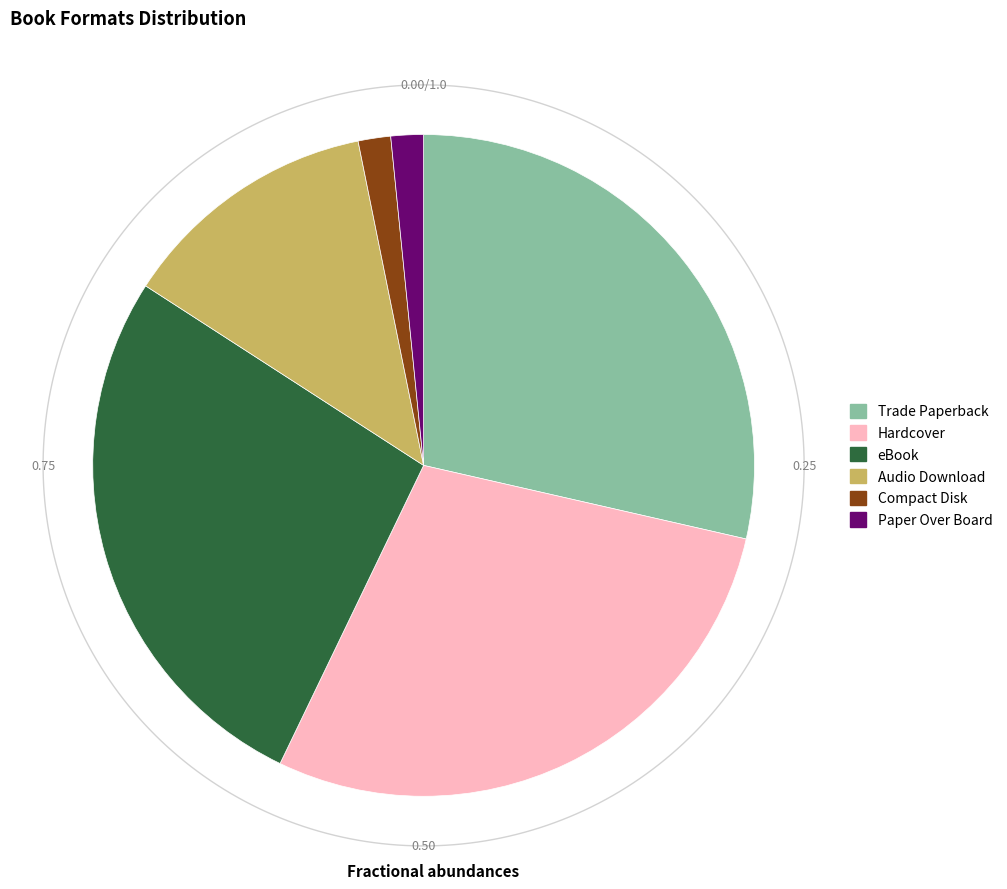

What percentage is the Compact Disk slice, to the nearest percent?

2%